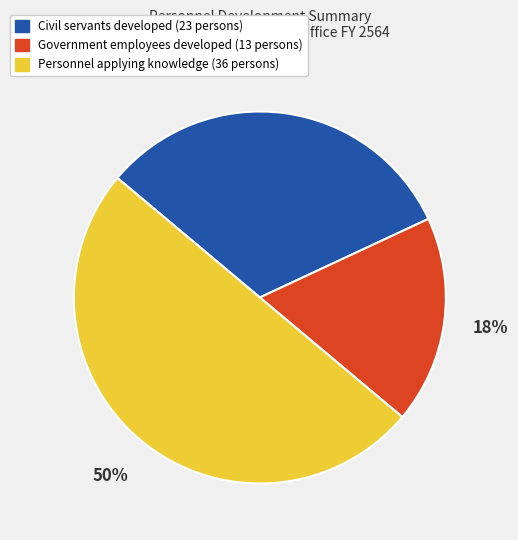

To the nearest percent, what is the difference between the largest and smallest slice percentages?

32%